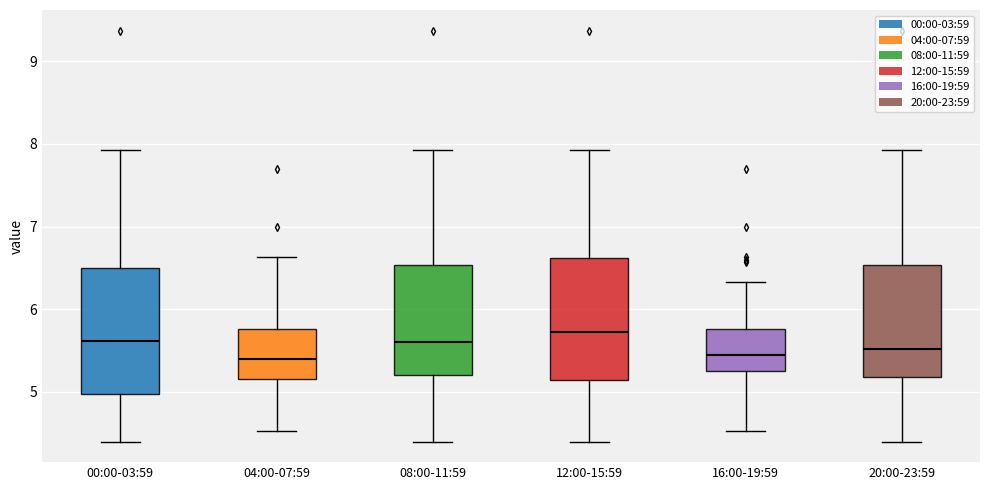

Reading left to right, read every box against the y-axis: the position of its median line, the range the box covers, and the ends of its whiskers. The values are not printed on the chart, so give them approximately, as read against the axis.

00:00-03:59: median 5.6, box 5.0 to 6.5, whiskers 4.4 to 7.9
04:00-07:59: median 5.4, box 5.2 to 5.8, whiskers 4.5 to 6.6
08:00-11:59: median 5.6, box 5.2 to 6.5, whiskers 4.4 to 7.9
12:00-15:59: median 5.7, box 5.1 to 6.6, whiskers 4.4 to 7.9
16:00-19:59: median 5.5, box 5.2 to 5.8, whiskers 4.5 to 6.3
20:00-23:59: median 5.5, box 5.2 to 6.5, whiskers 4.4 to 7.9